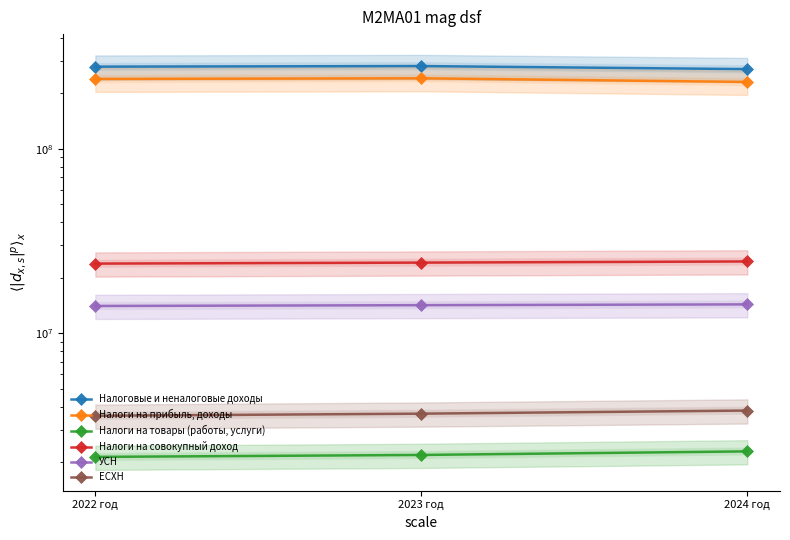

Does the chart have visible grid lines?

No